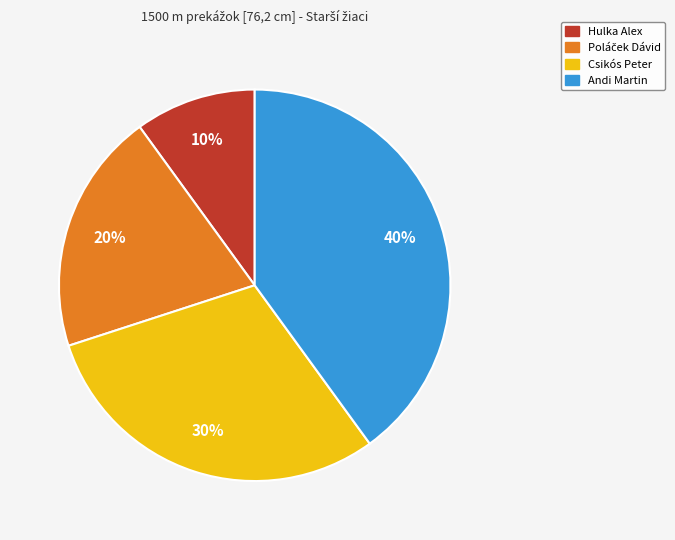

Is there any slice that represents more than half of the pie?

No